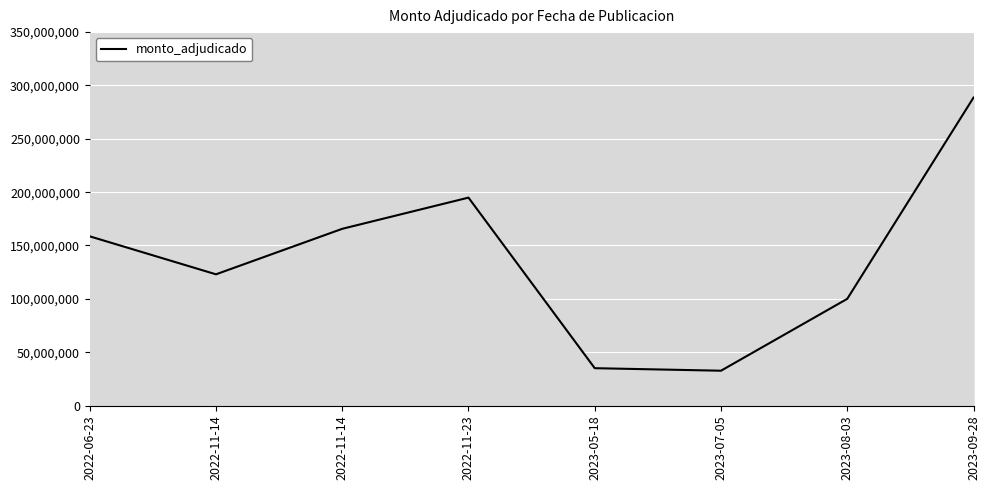

What is the greatest value displayed?

288601699